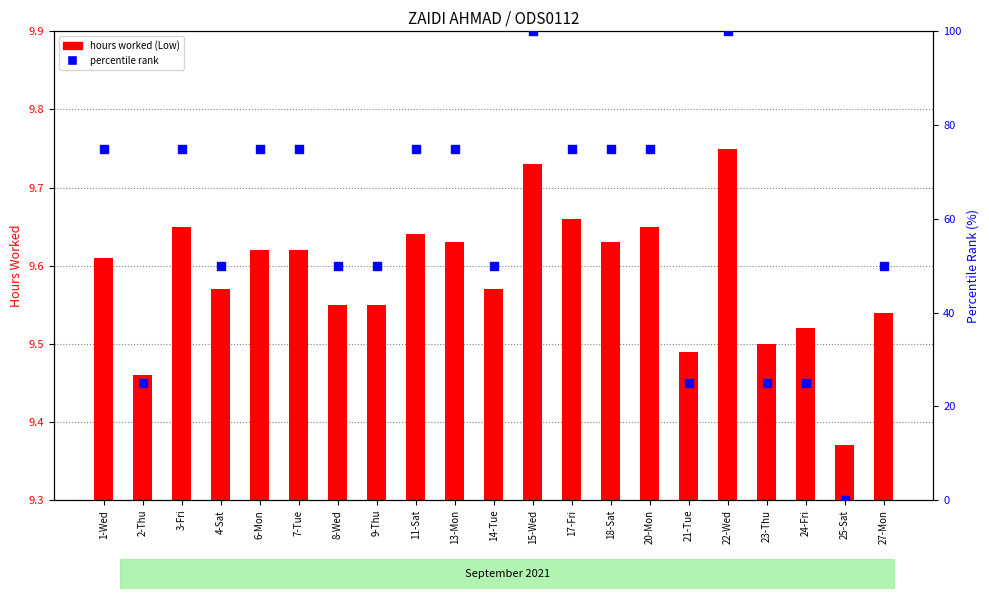

Which series reaches the minimum Y coordinate?

percentile rank